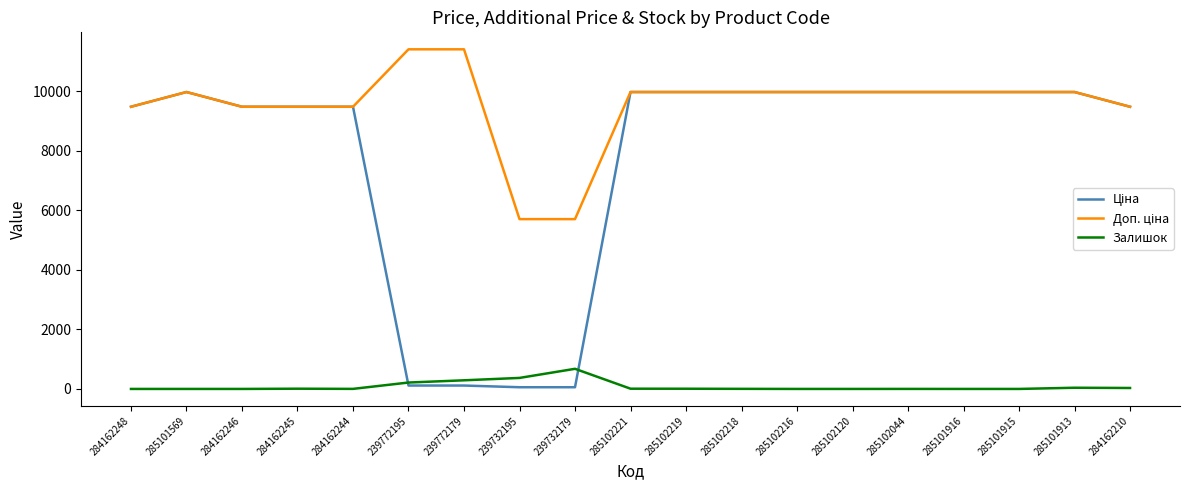

What is the maximum value shown in the chart?

11410.0